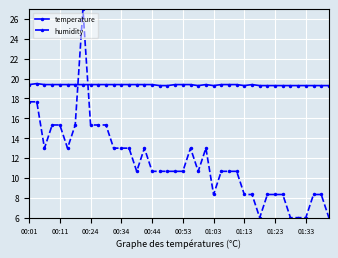

What is the value of the humidity point at the 16th from the left?

13.0